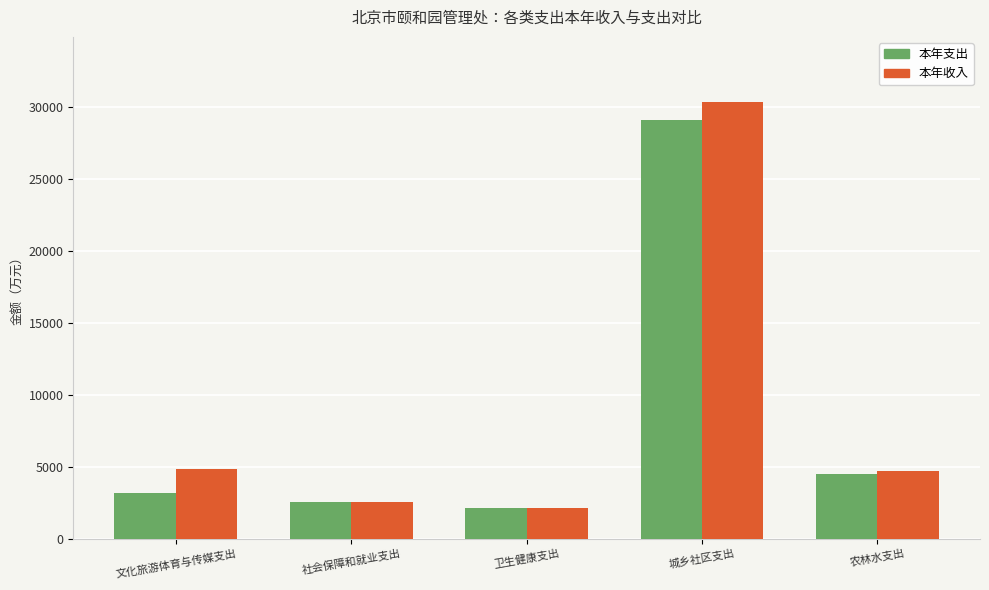

Rank the categories by 本年支出 value from lowest to highest.

卫生健康支出, 社会保障和就业支出, 文化旅游体育与传媒支出, 农林水支出, 城乡社区支出